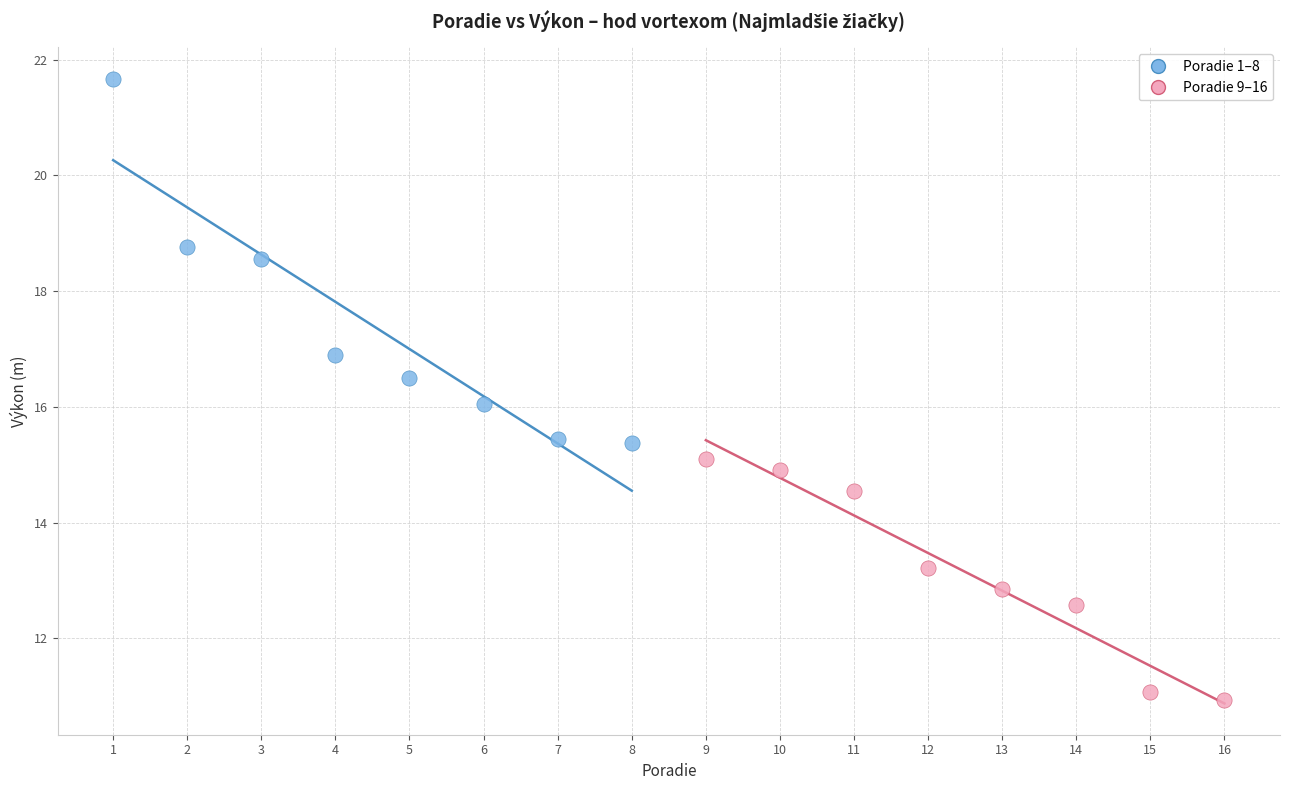

What are all the series names shown in the legend?

Poradie 1–8, Poradie 9–16